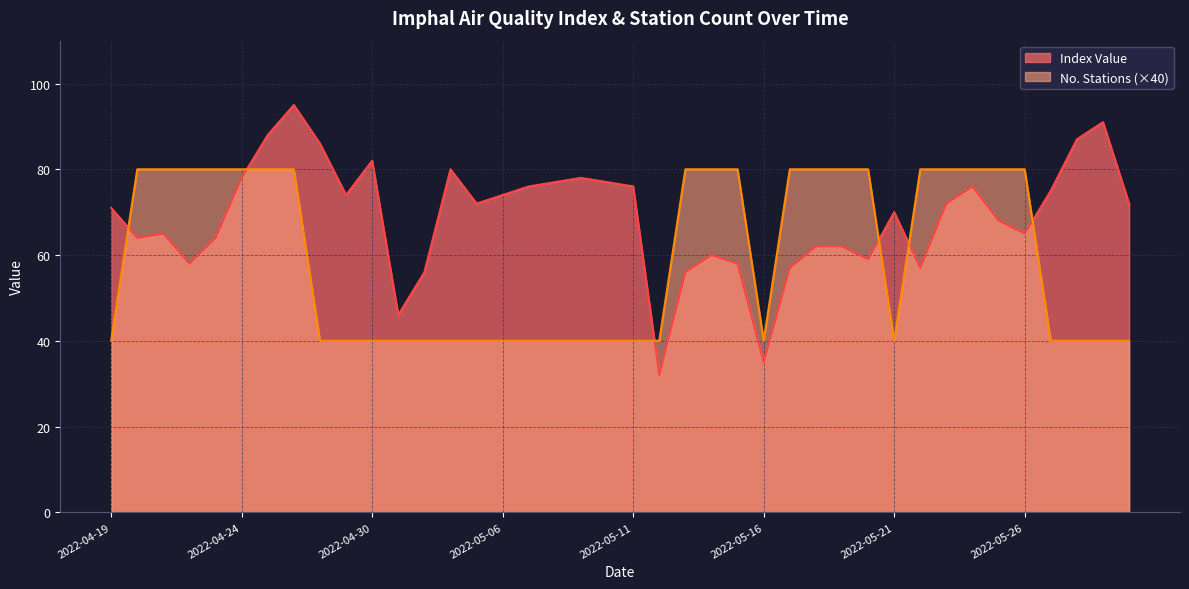

Where do Index Value and No. Stations first cross each other?

2022-04-19 and 2022-04-20